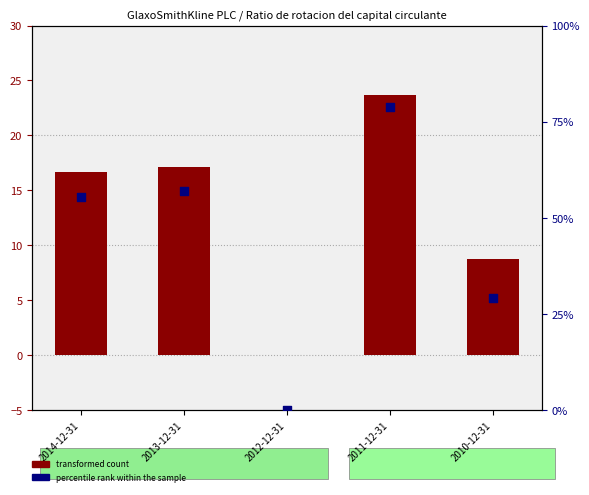

At which category is the sum across all series the highest?

2011-12-31